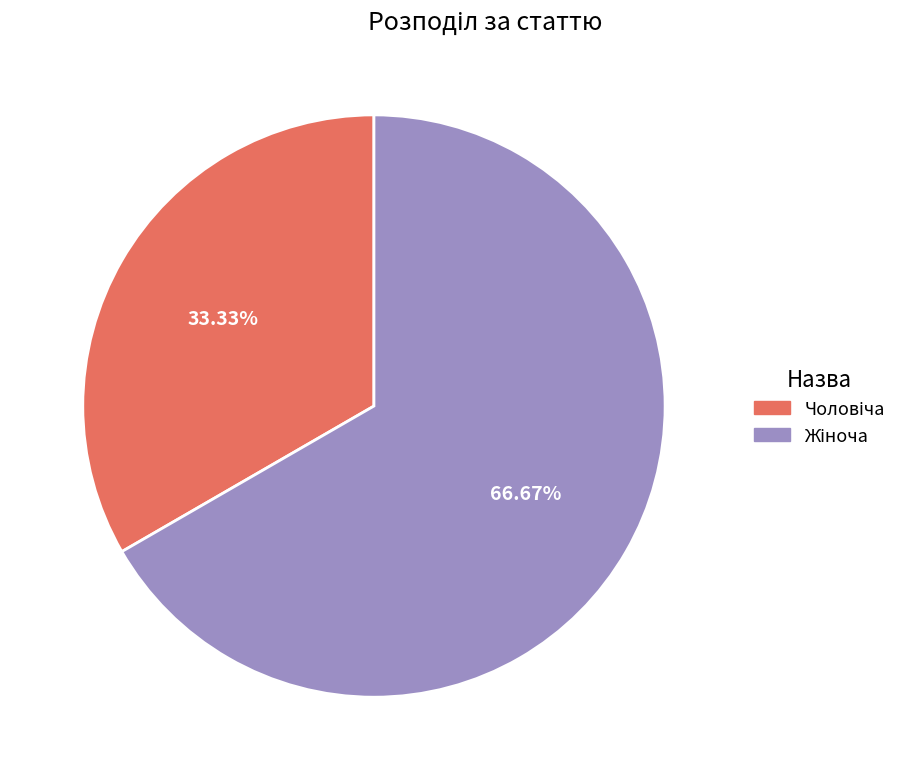

Is there a majority slice in this chart?

Yes